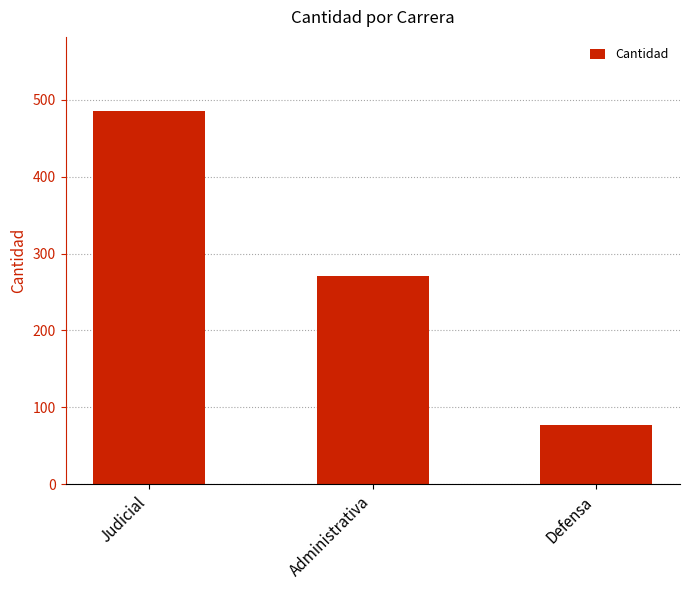

What is the value of the 1st bar from the left?

485